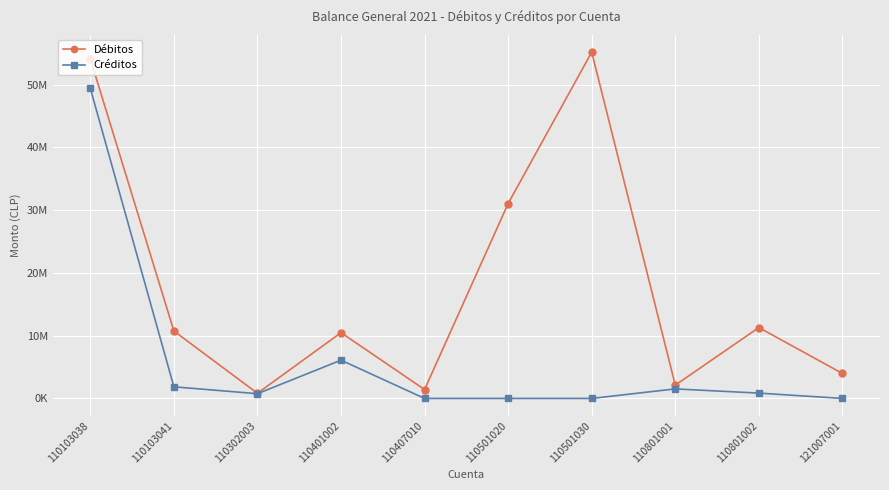

At how many categories does at least one series exceed 30902066?

3